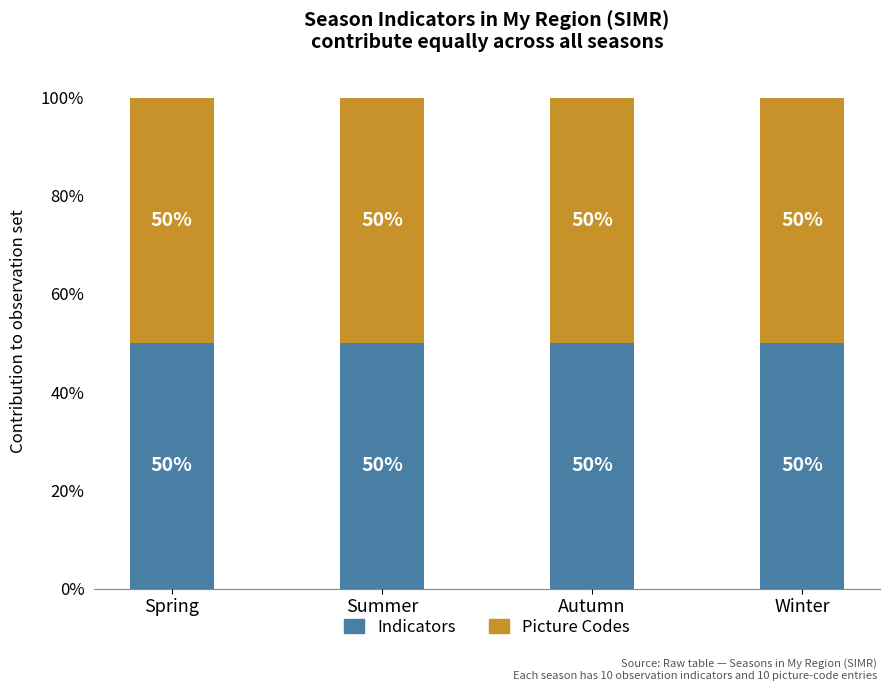

Rank the series by their average value, from lowest to highest.

Indicators, Picture codes